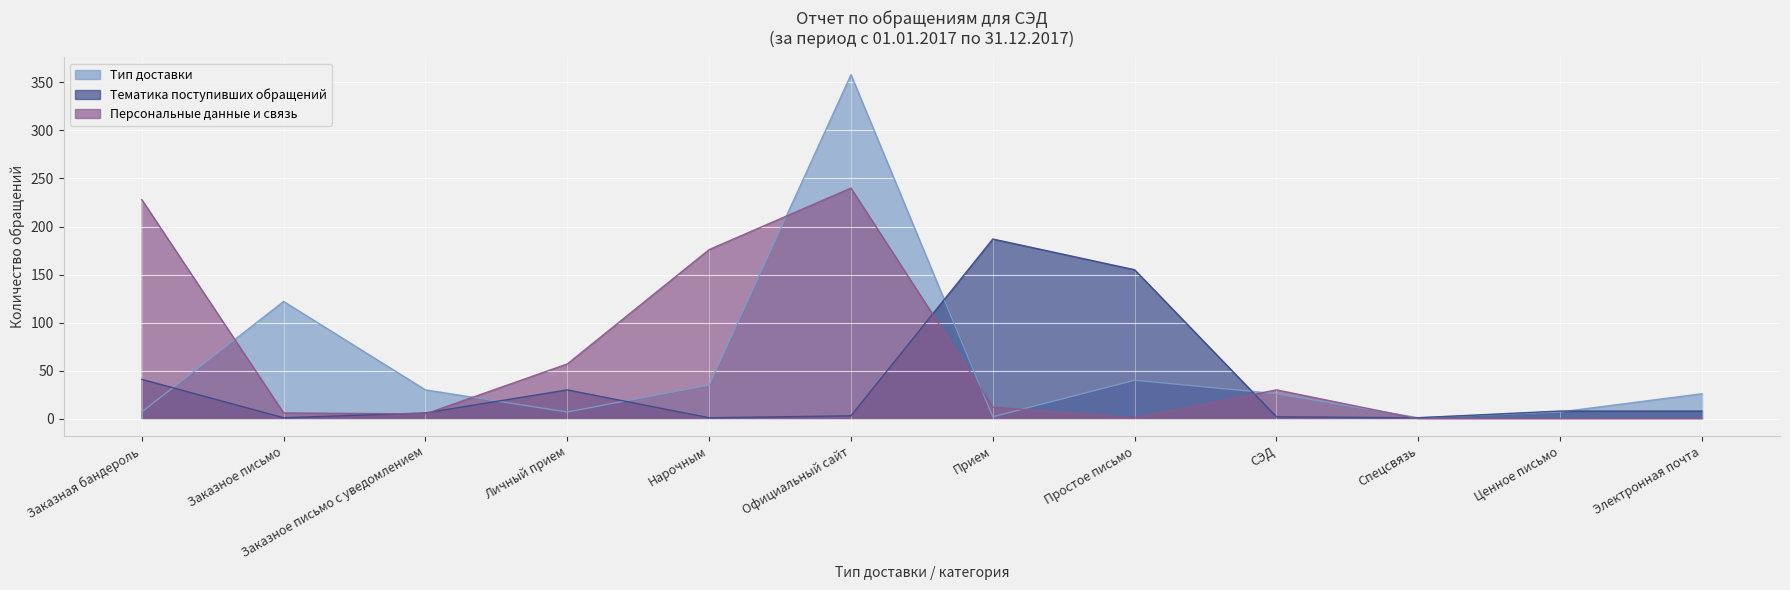

What position from the left is СЭД?

9